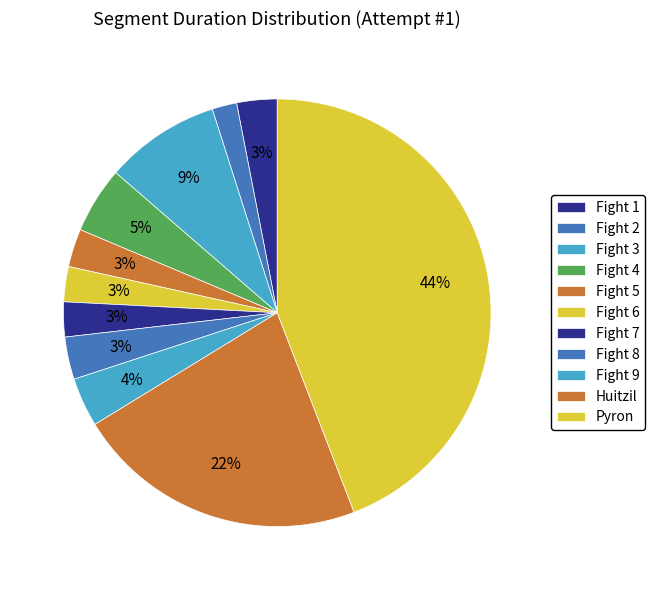

How many slices are in this pie chart?

11